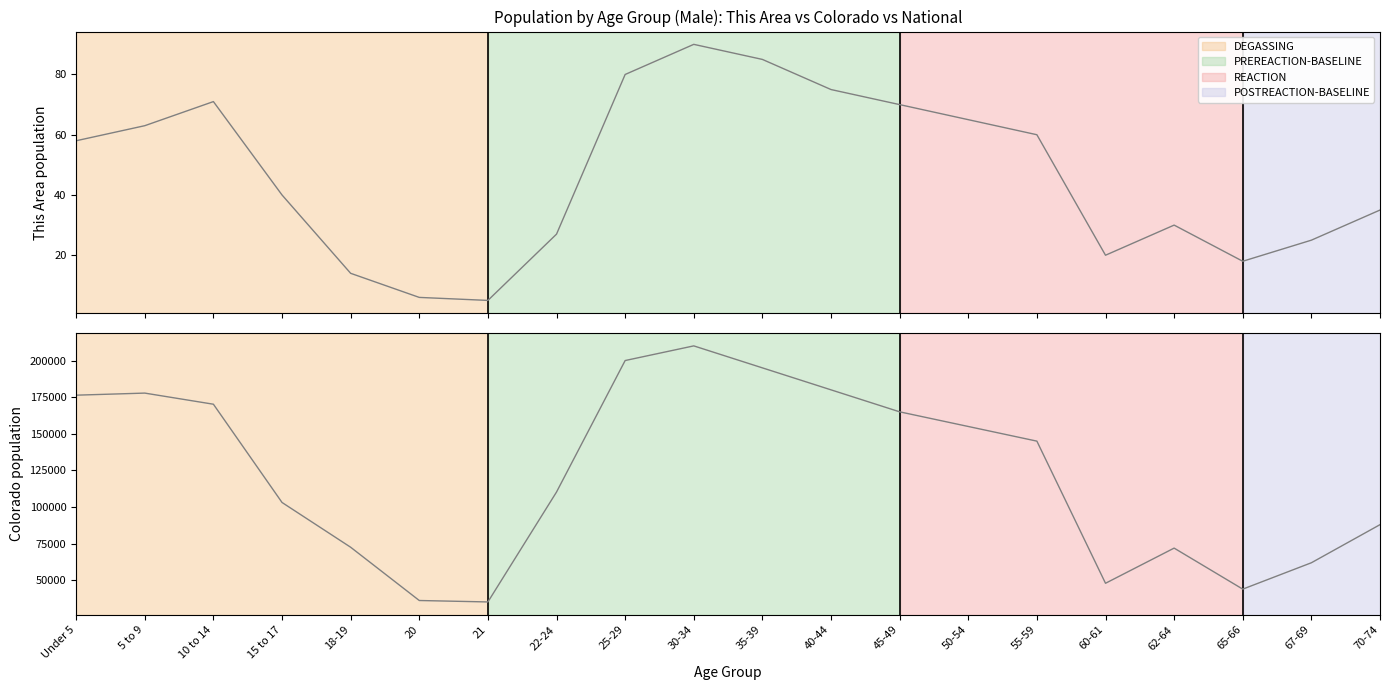

What is the label of the 19th point from the left?

67-69